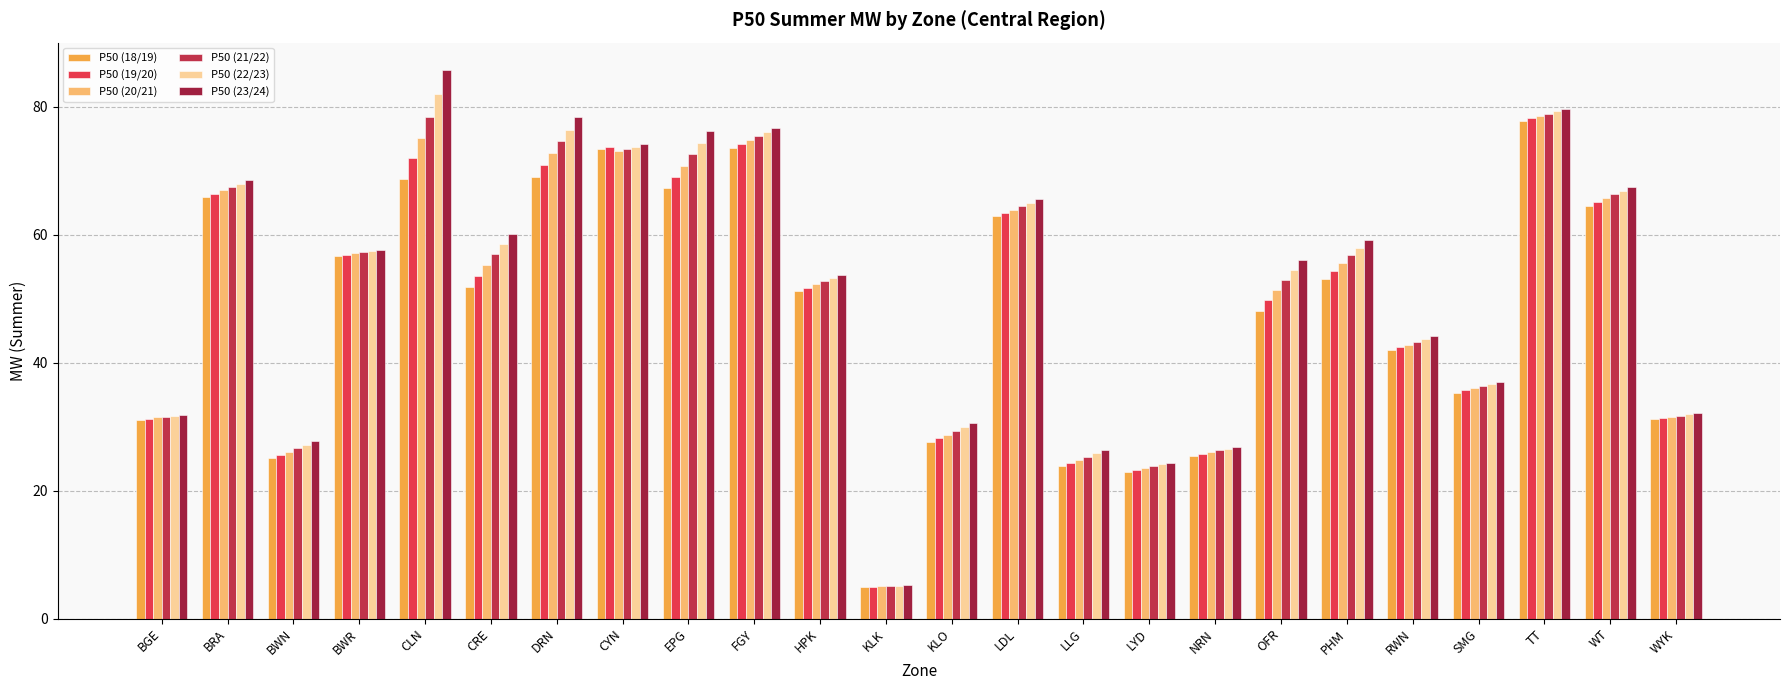

What is the minimum value for P50 (22/23)?

5.1